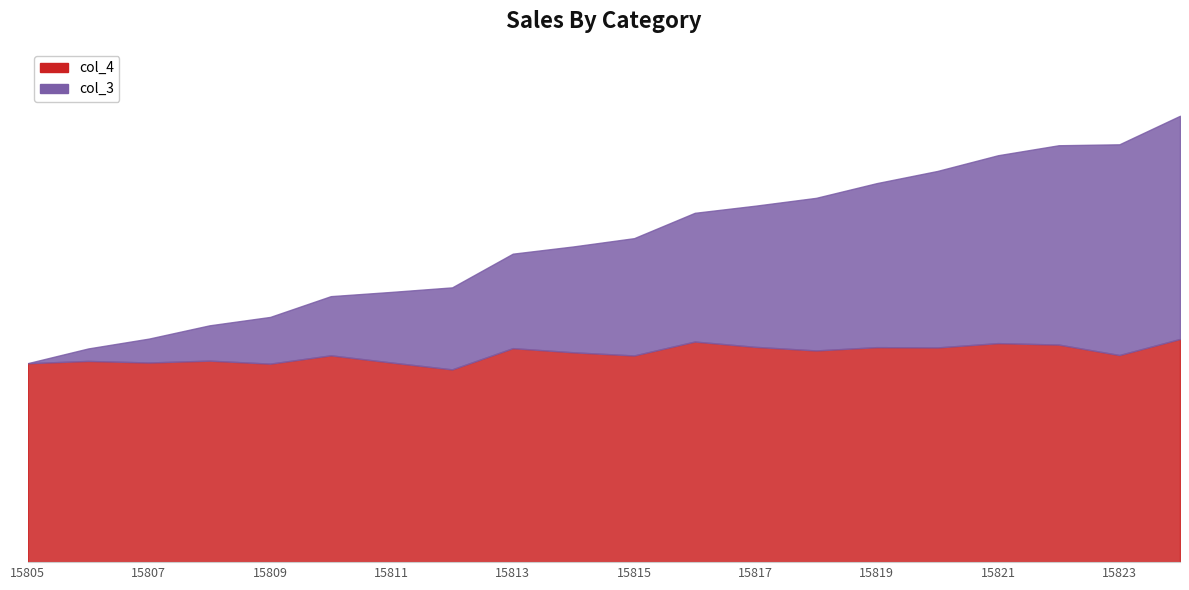

The value of col_3 at 15817 is 2483.6. True or false?

True